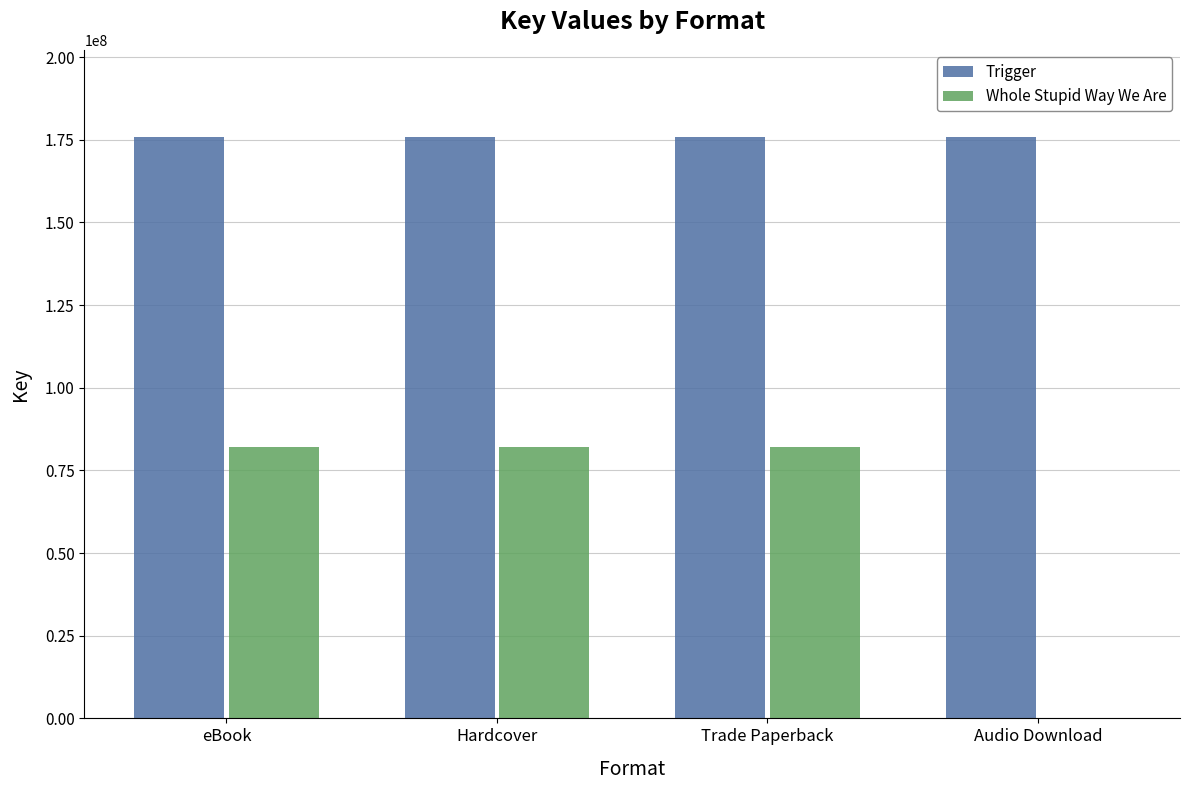

What are all the series names shown in the legend?

Trigger, Whole Stupid Way We Are